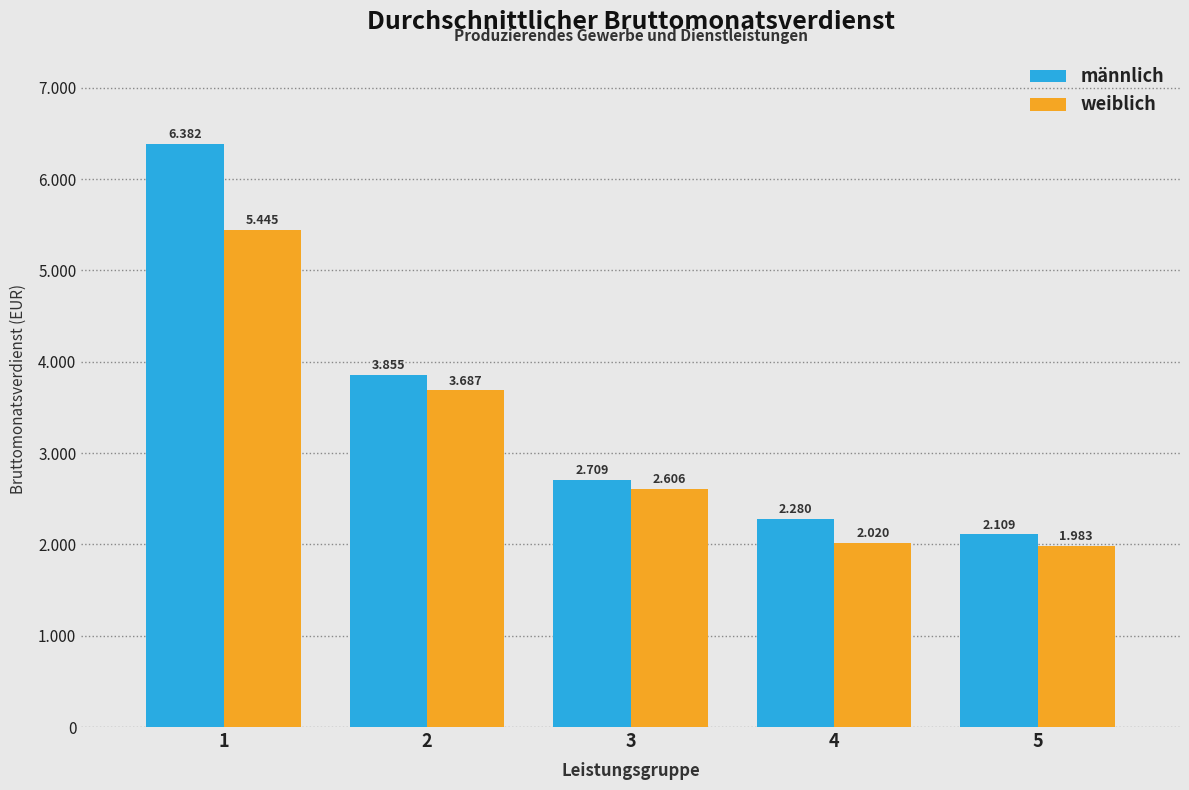

What is the difference between the maximum and minimum values in the männlich series?

4273